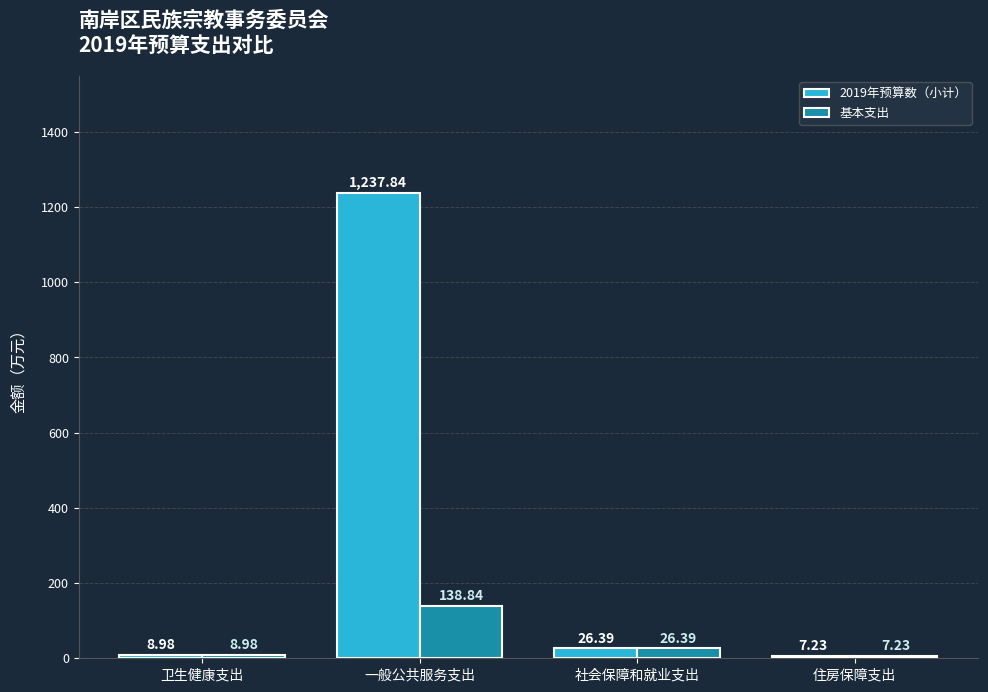

At how many categories does at least one series exceed 72?

1